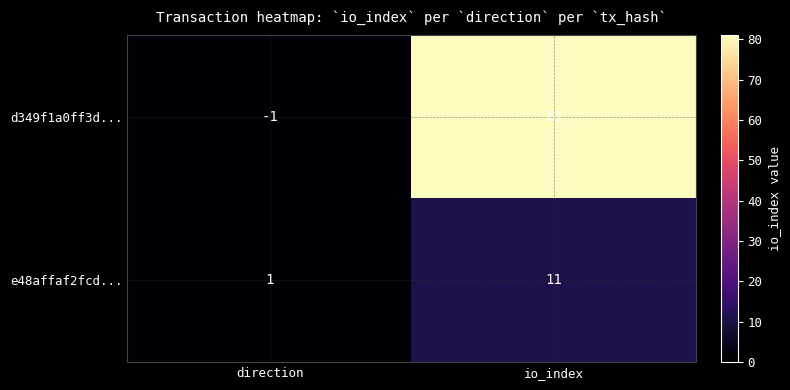

Rank the series by their average value, from highest to lowest.

d349f1a0ff3d..., e48affaf2fcd...